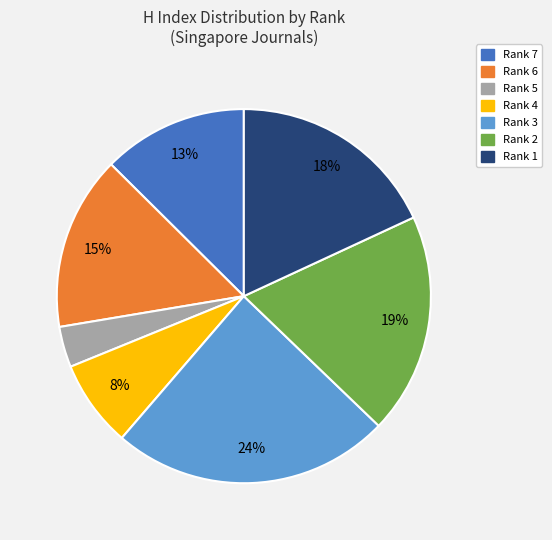

Which slice is the smallest?

Rank 5